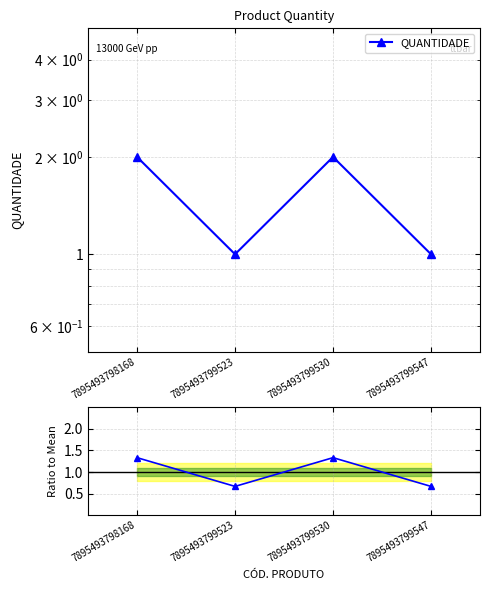

True or false: QUANTIDADE has a value of 1.5 at 7895493799547.

False